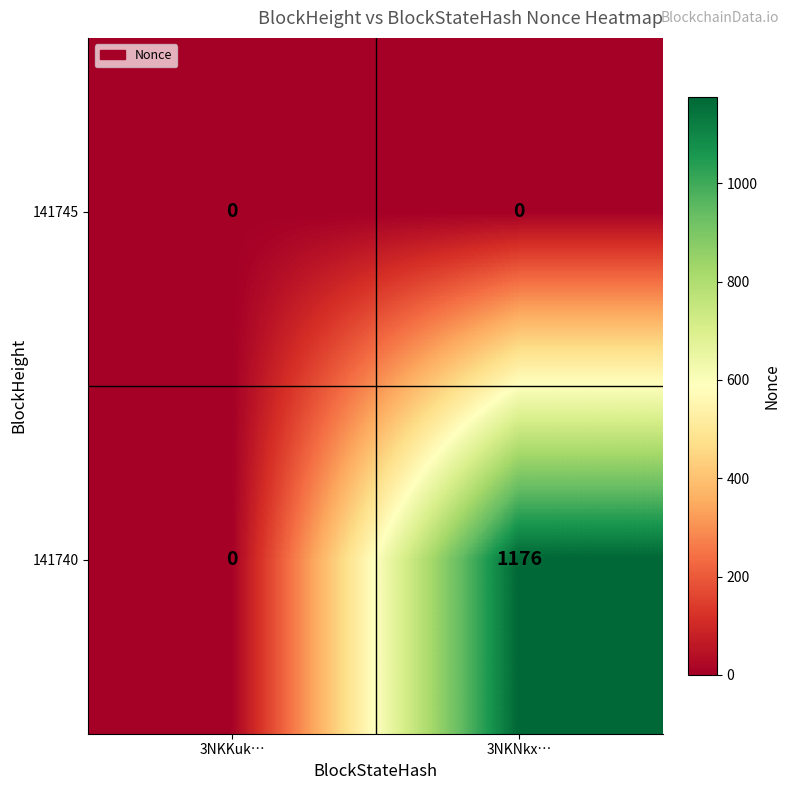

What is the greatest value displayed?

1176